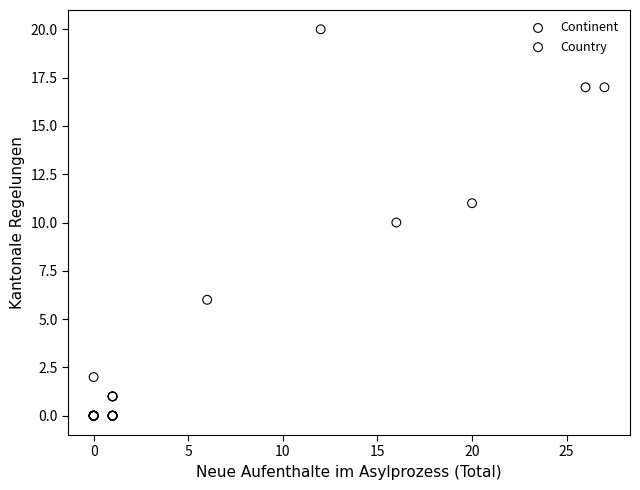

Which series contains the highest Y value?

Continent